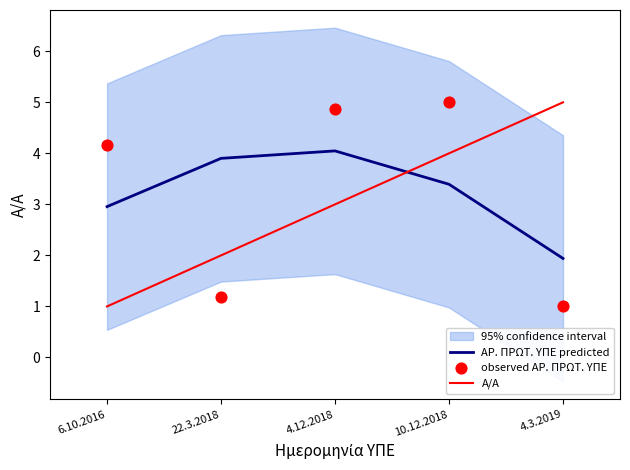

At how many categories does at least one series exceed 4?

4